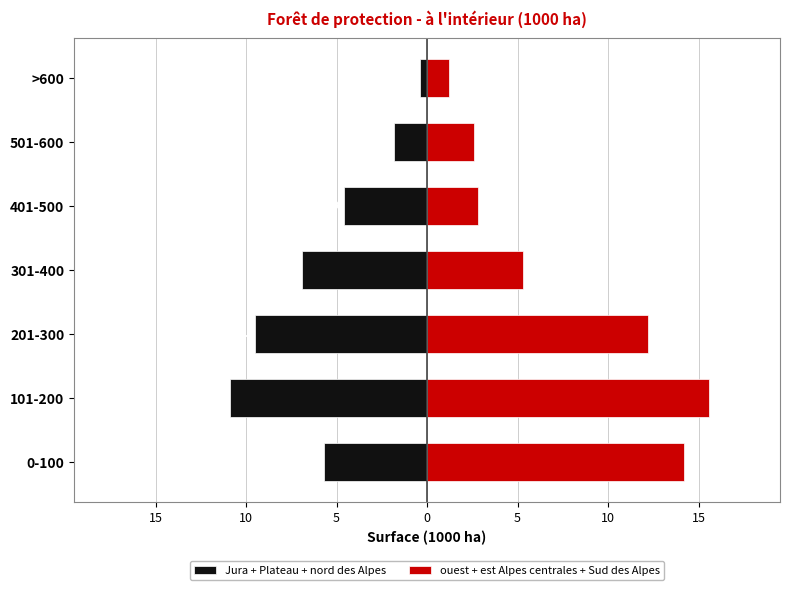

What is the difference between the maximum and minimum values in the ouest + est Alpes centrales + Sud des Alpes series?

14.4